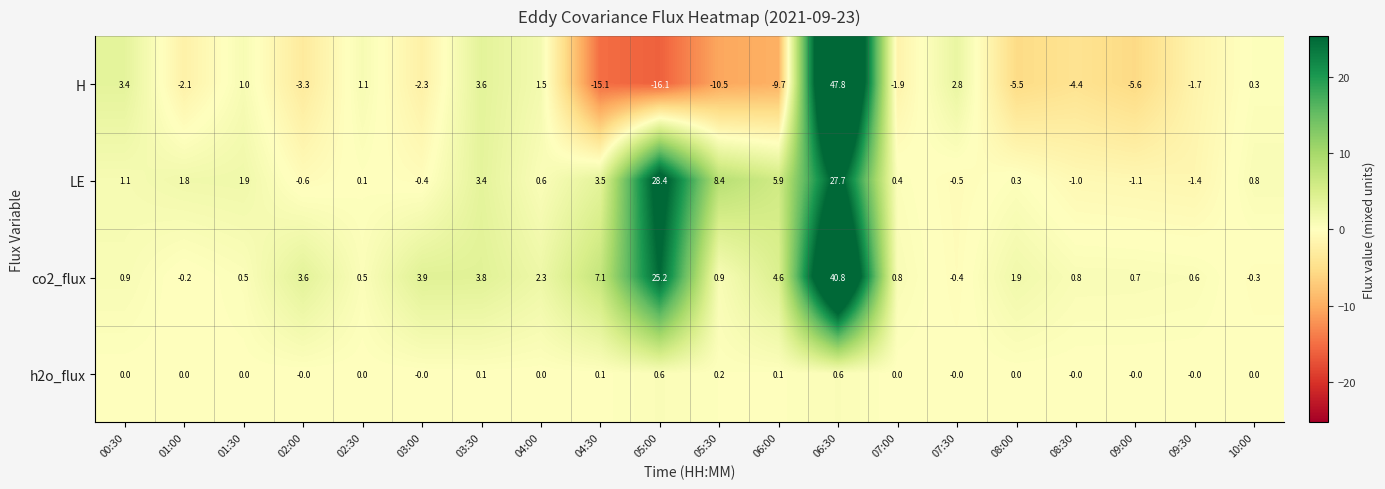

Which series has the widest spread of values?

H